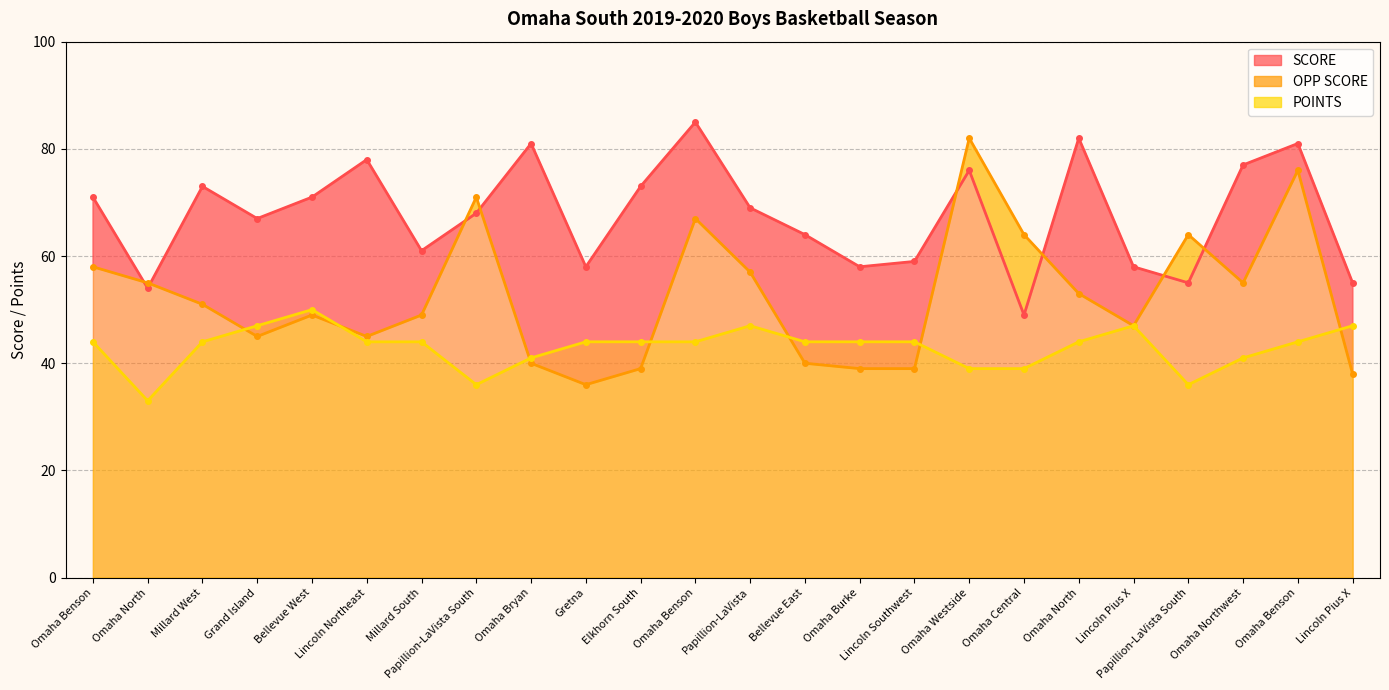

What is the lowest value of the OPP SCORE series?

36